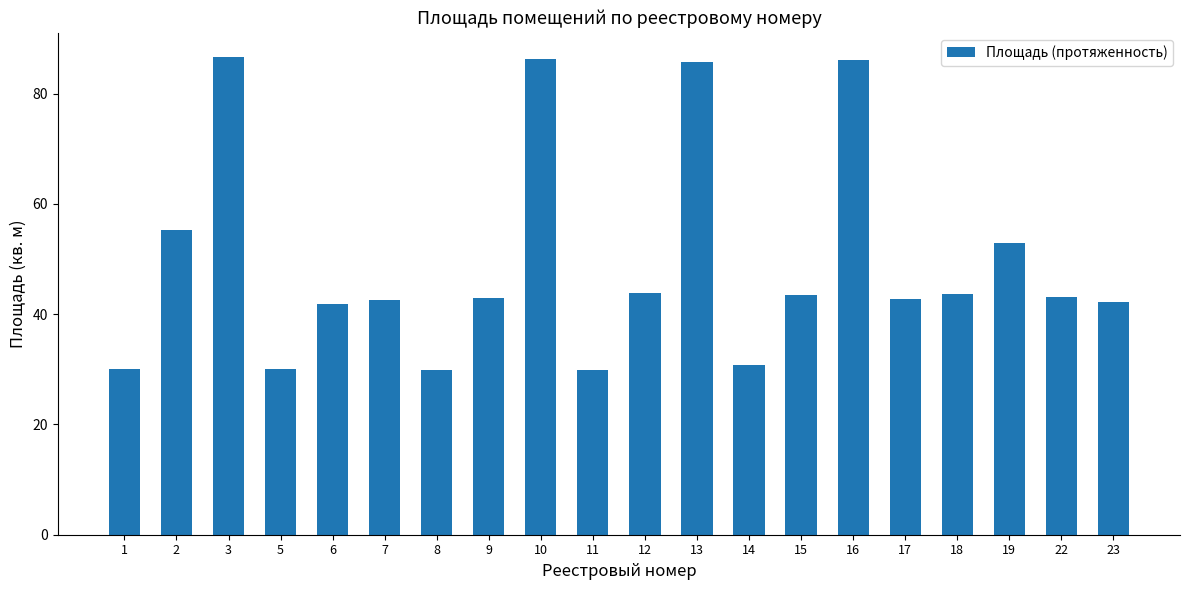

How many distinct data groups are displayed?

1